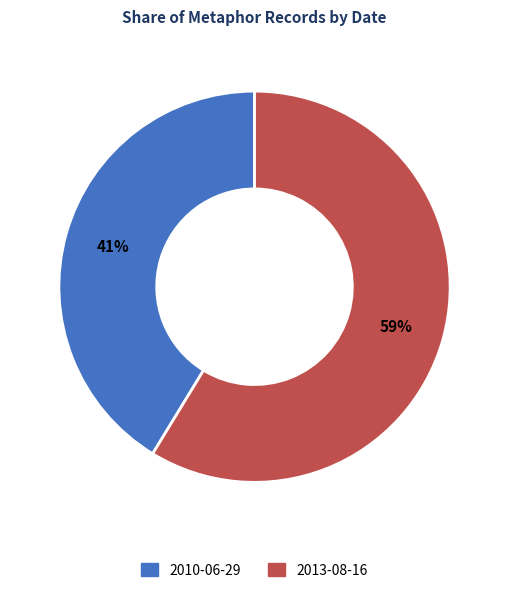

Combined, do 2013-08-16 and 2010-06-29 account for over 50%?

Yes